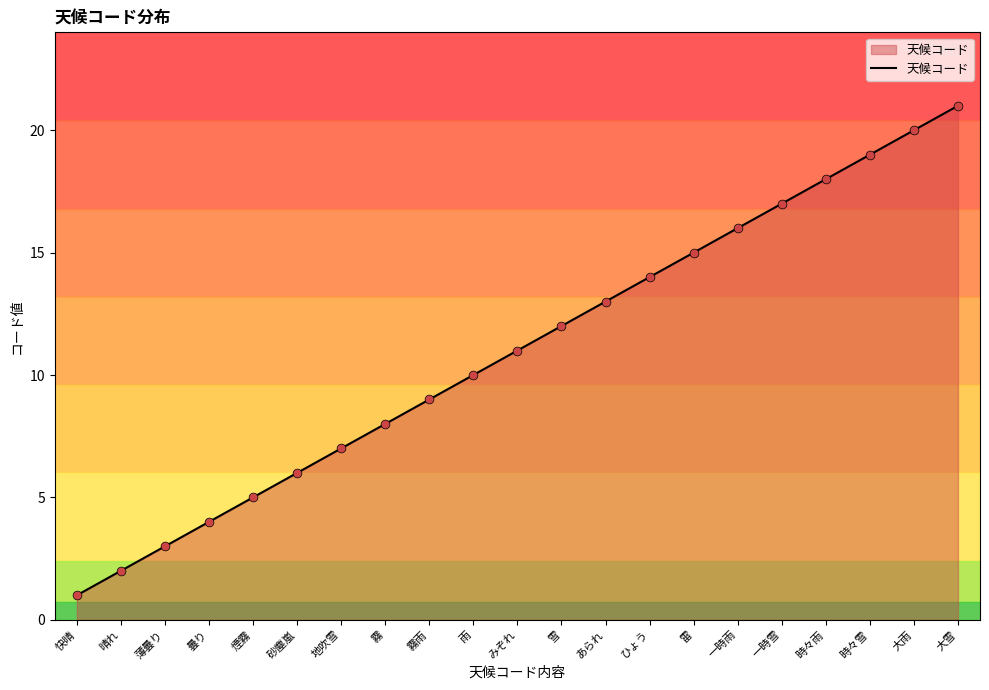

What is the change in value from 地吹雪 to ひょう?

+7